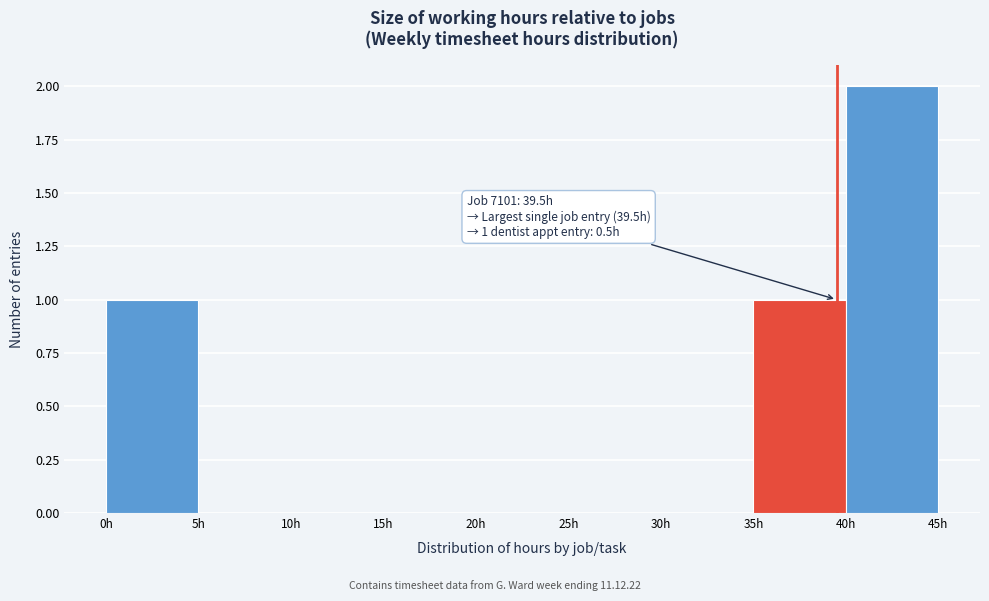

Which range on the x-axis has the tallest bar?

40 to 45